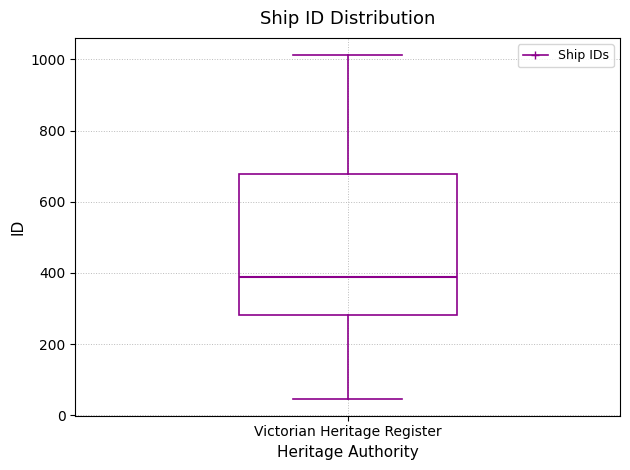

Read this box plot against the y-axis: the position of the median line, the range covered by the box, and the ends of both whiskers. The values are not printed on the chart, so give them approximately, as read against the axis.

median 380, box 280 to 680, whiskers 40 to 1020